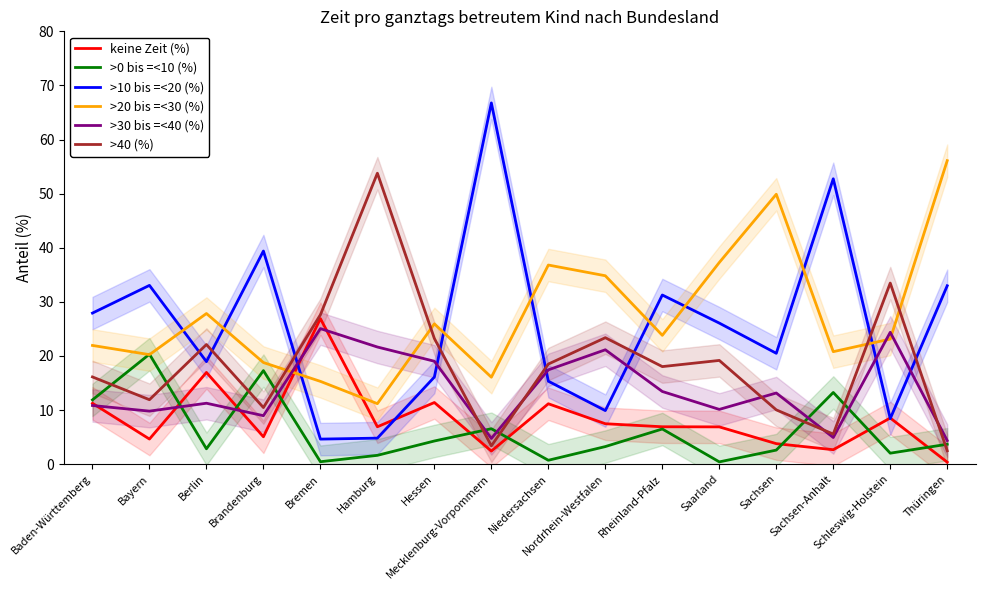

Between Berlin and Mecklenburg-Vorpommern, which series saw the biggest shift?

>10 bis =<20 (%)